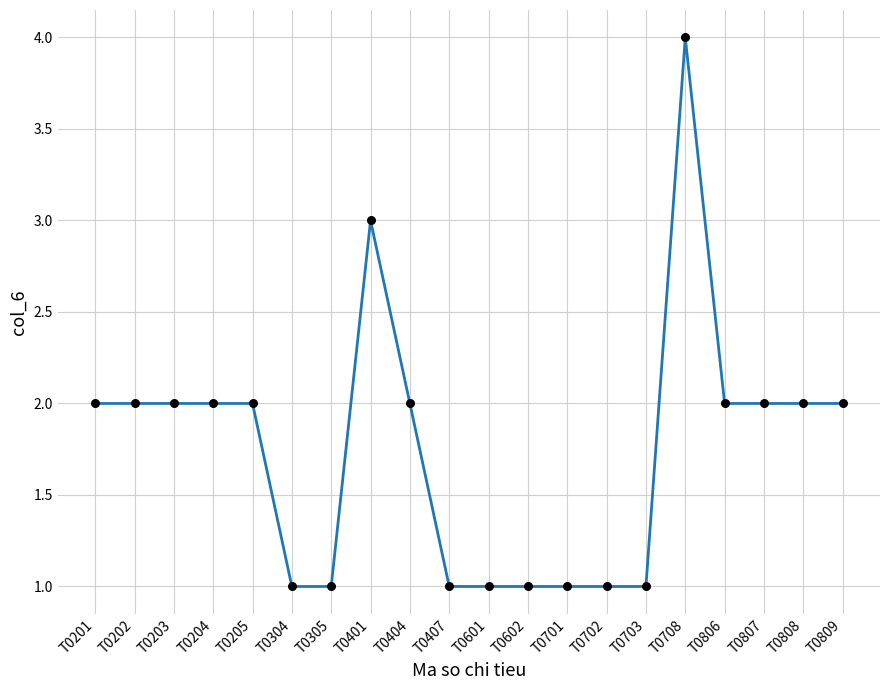

Which has a higher value, T0404 or T0601?

T0404